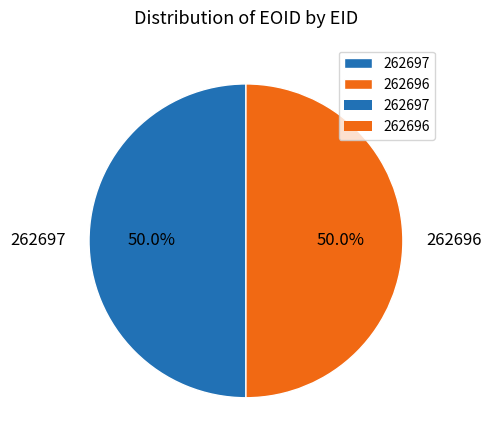

Combined, what portion of the pie is 262696 and 262697?

100.0%